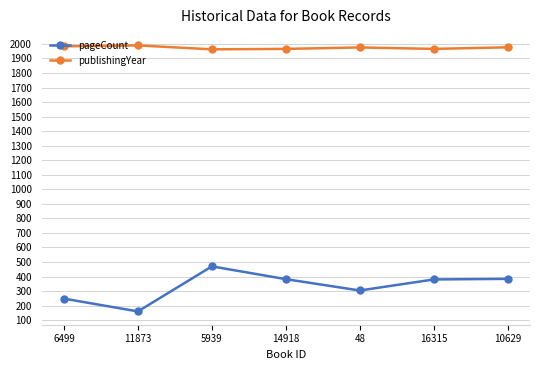

What is the minimum value for pageCount?

160